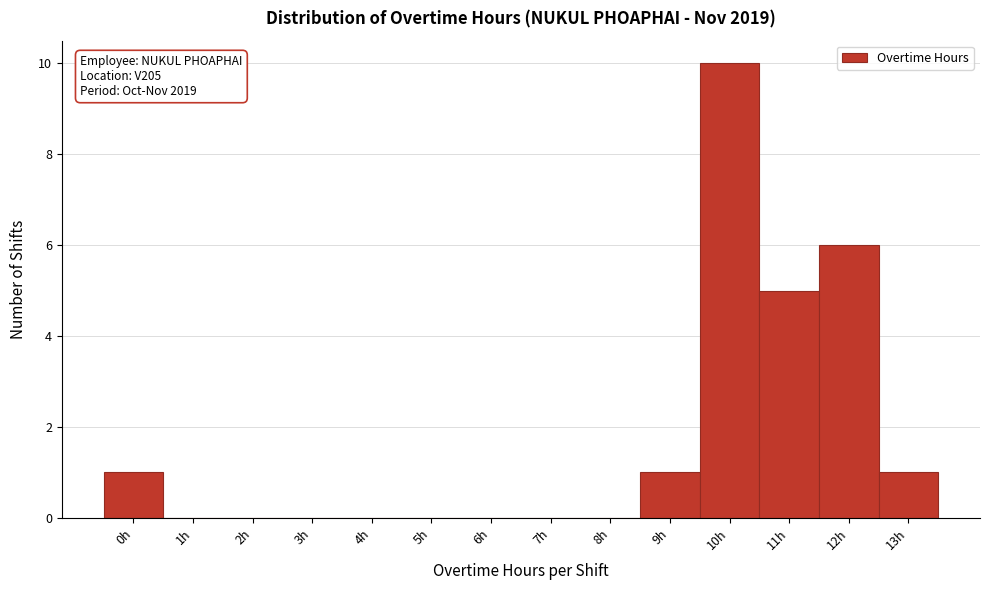

Reading right to left, list all the values displayed in this chart.

13h=1	12h=6	11h=5	10h=10	9h=1	8h=0	7h=0	6h=0	5h=0	4h=0	3h=0	2h=0	1h=0	0h=1